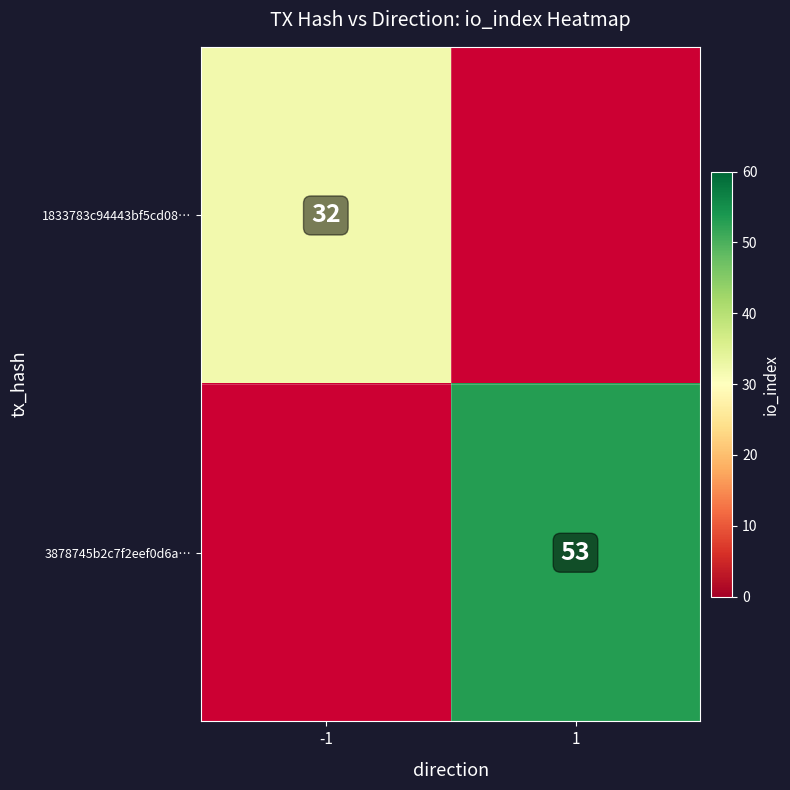

The value of 1833783c94443bf5cd08… at -1 is 32. True or false?

True